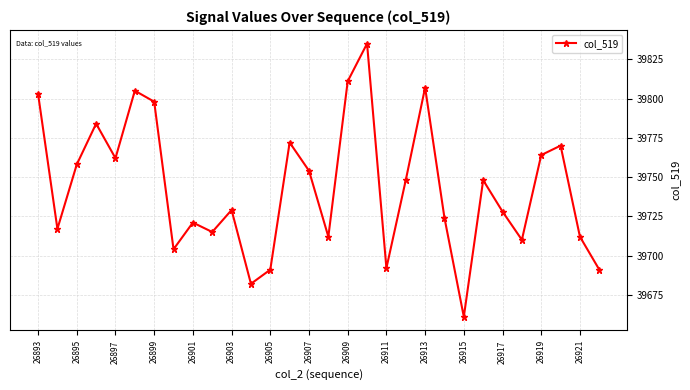

How many values are below 39748?

15